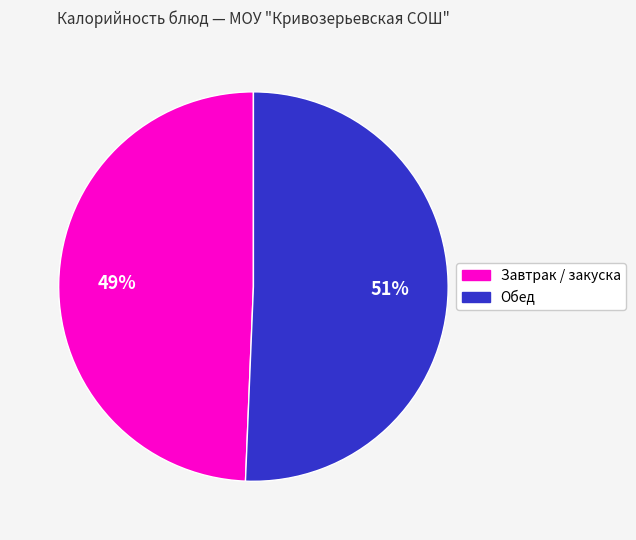

Is there a majority slice in this chart?

Yes